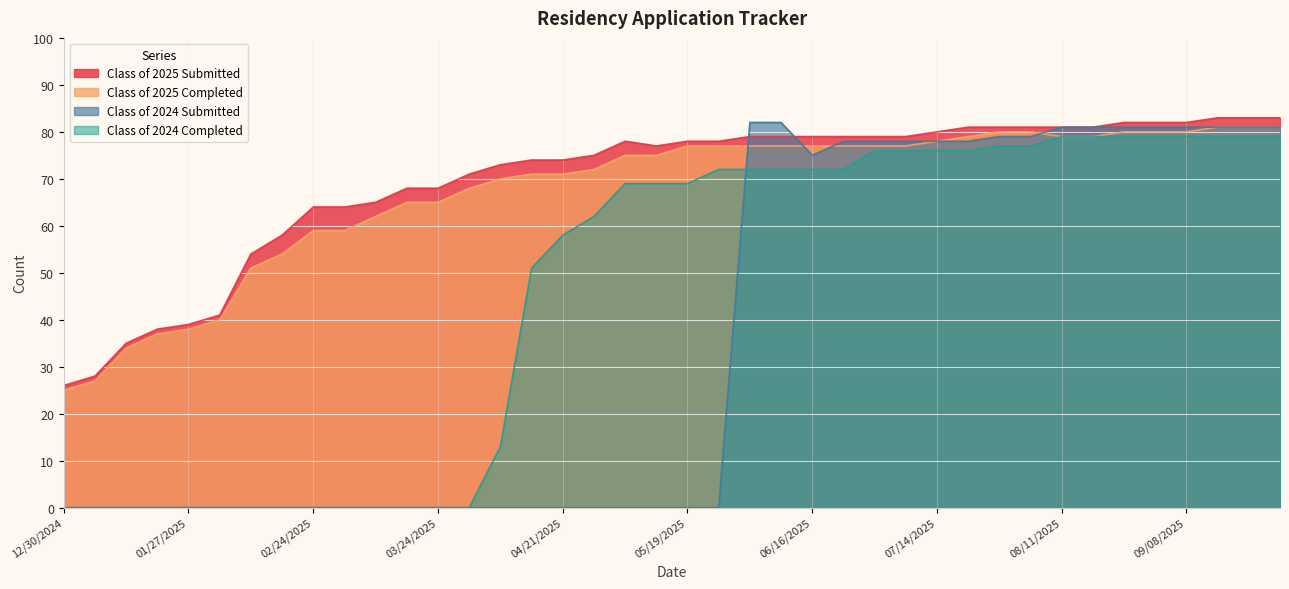

At which label is Class of 2025 Submitted closest to 54?

02/10/2025